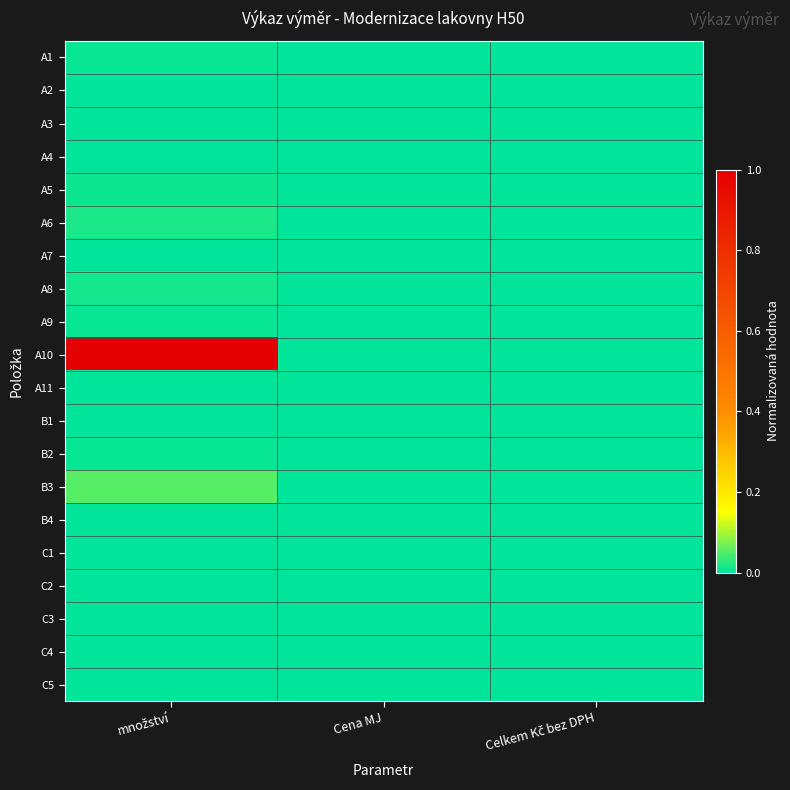

At Celkem Kč bez DPH, list the series in order from largest to smallest.

A1, A2, A3, A4, A5, A6, A7, A8, A9, A10, A11, B1, B2, B3, B4, C1, C2, C3, C4, C5